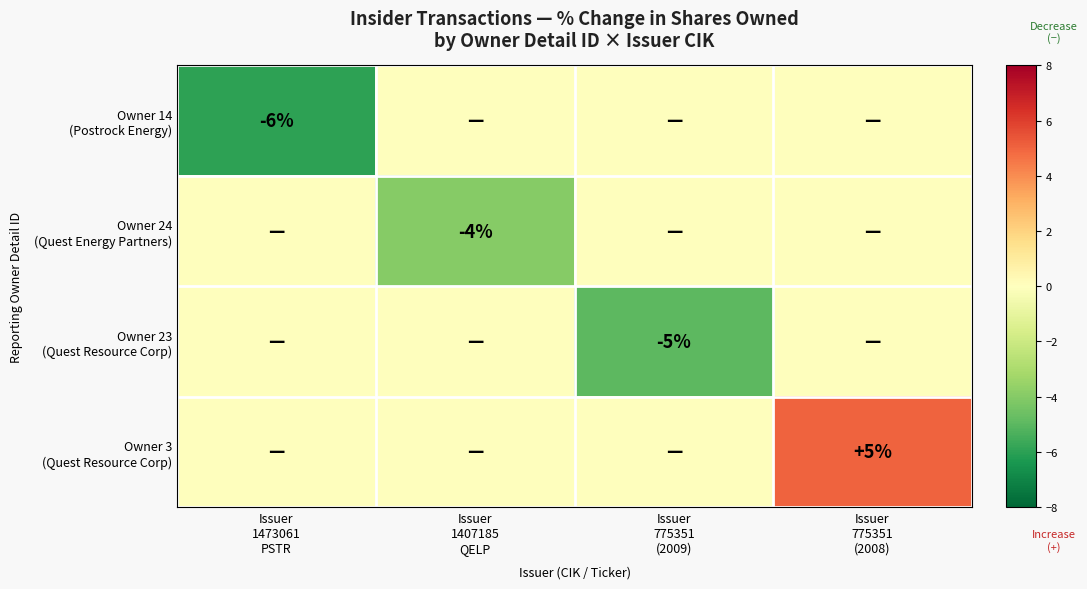

Which has a higher value, Issuer
775351
(2009) or Issuer
1407185
QELP?

Issuer
775351
(2009)